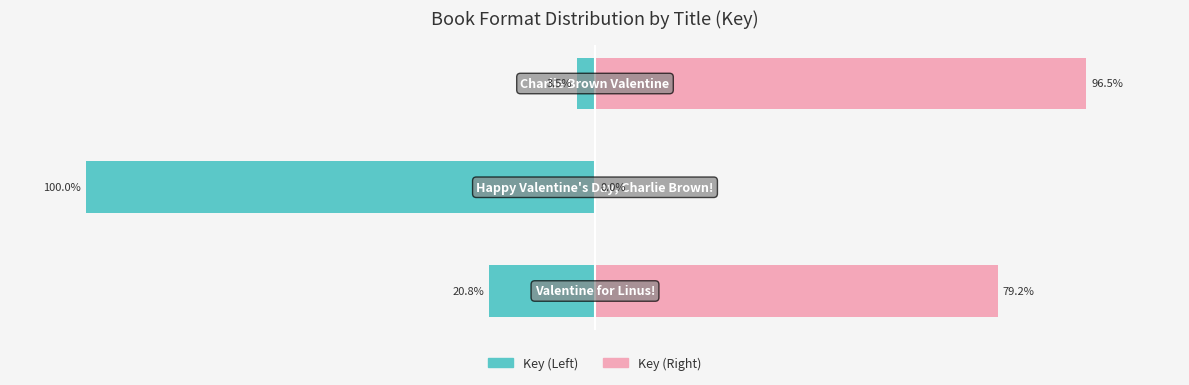

How many data points in Key (Left) are above -20?

1